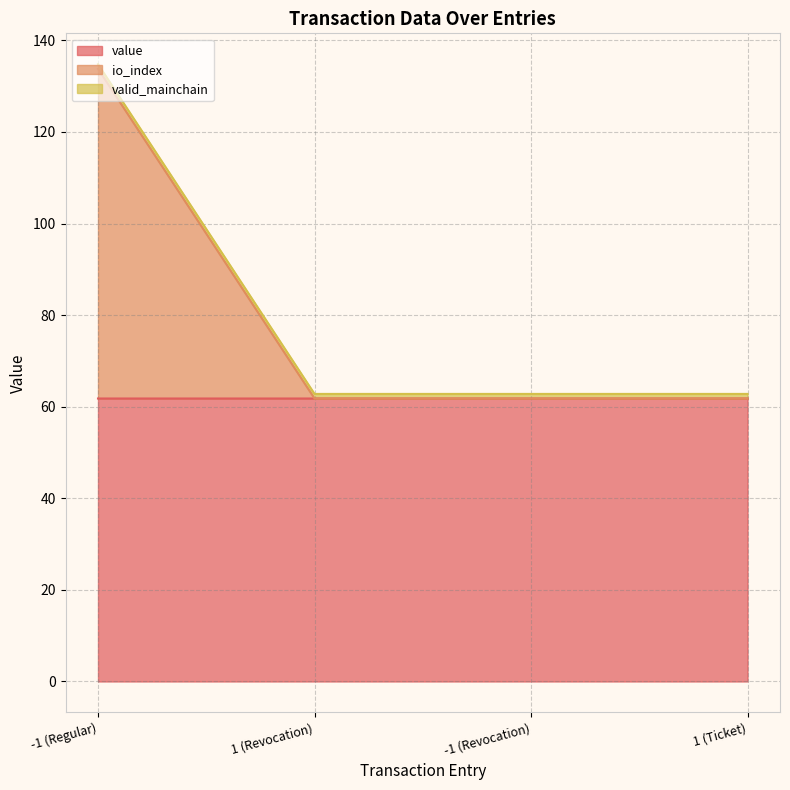

What is the maximum value for value?

61.8